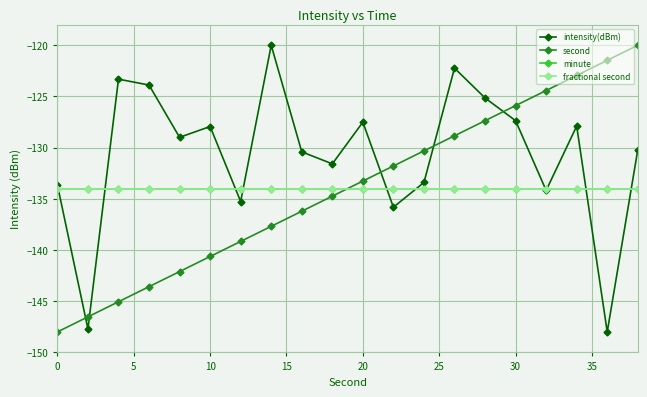

Is this an area chart (filled region under the line)?

No